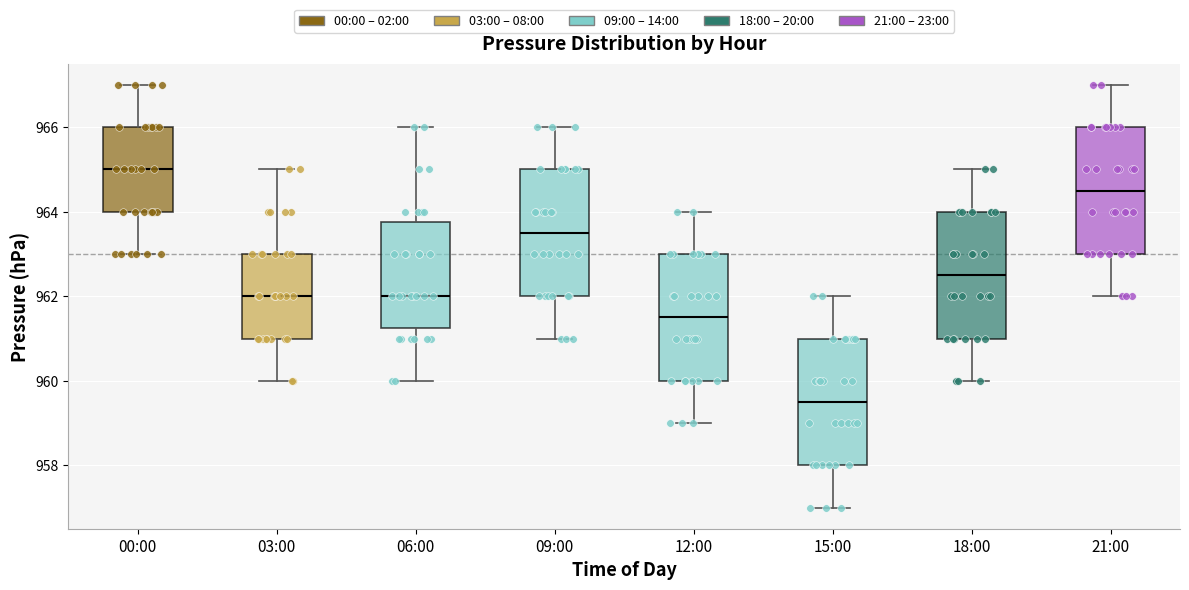

Where is the lower edge of the box for 18:00 on the y-axis? The values are not printed on the chart, so give them approximately, as read against the axis.

961.0